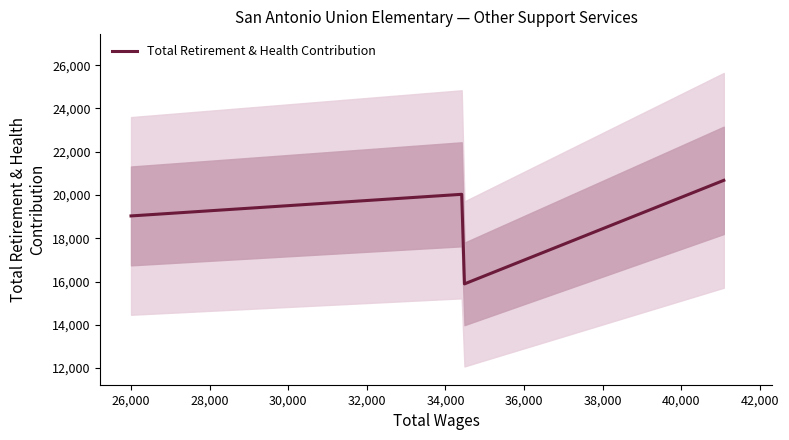

True or false: Total Retirement & Health Contribution has more than 0 points higher than both neighbors.

True